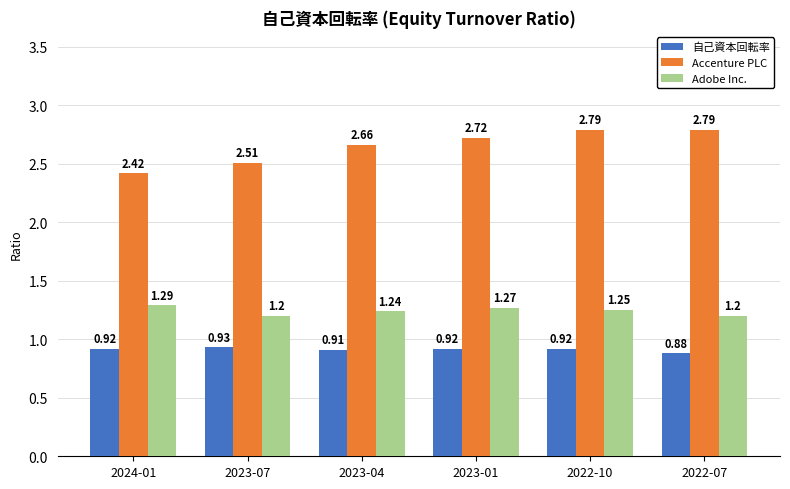

At how many categories does at least one series exceed 2?

6